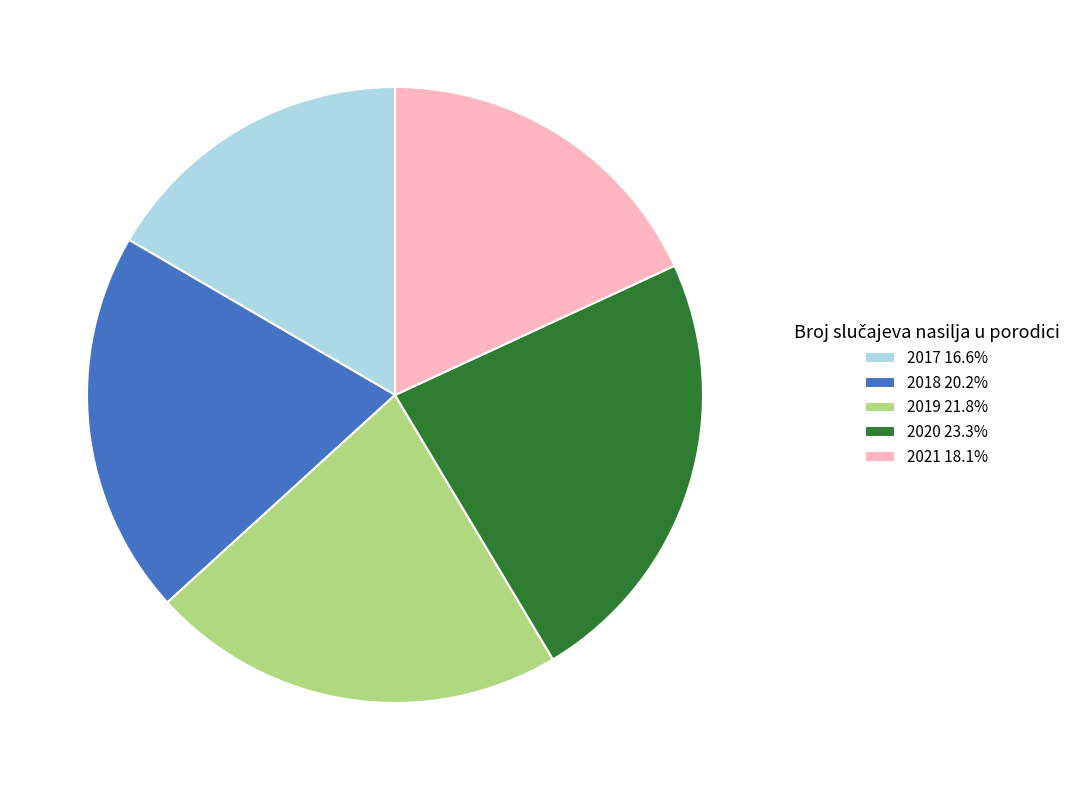

Approximately how many times larger is the value at 2017 16.6% compared to 2019 21.8%?

0.8